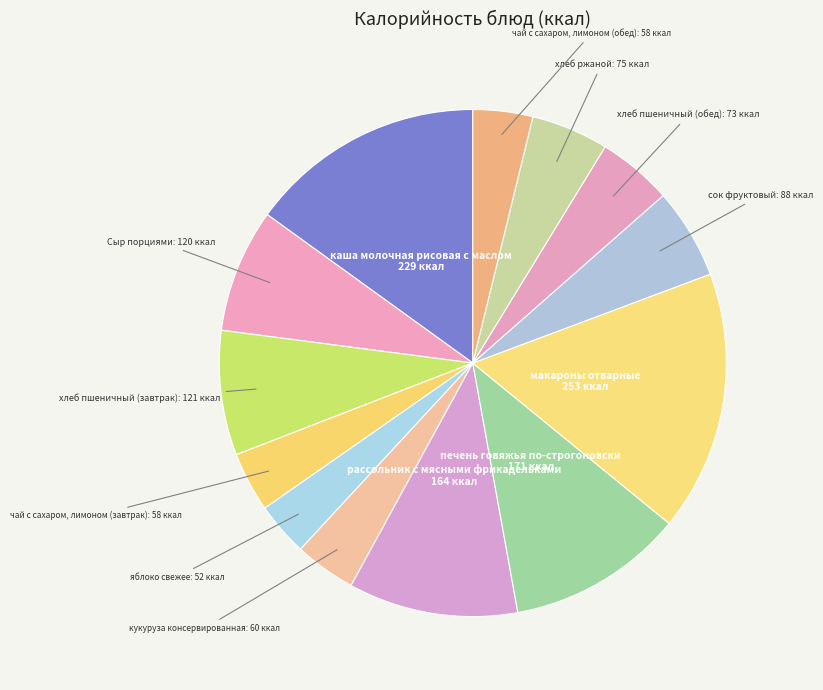

Count the number of slices in the pie.

13